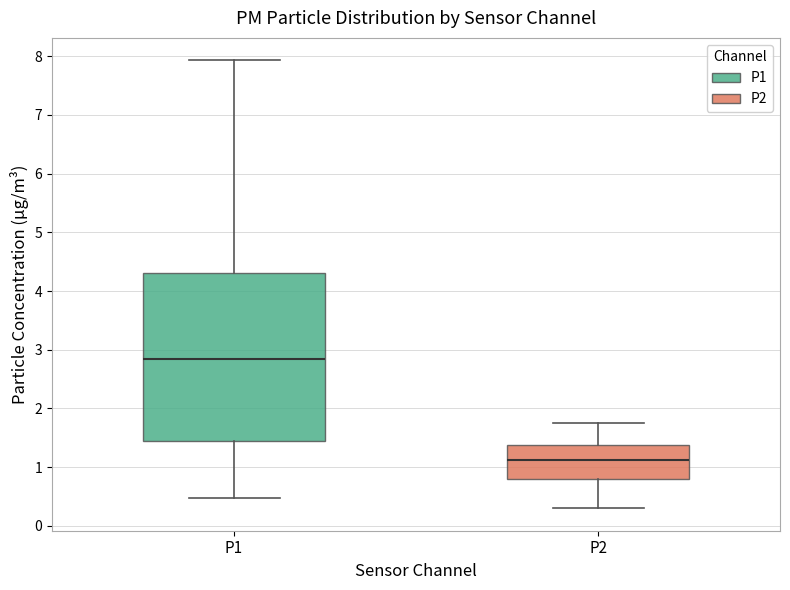

Which box has the highest median line?

P1